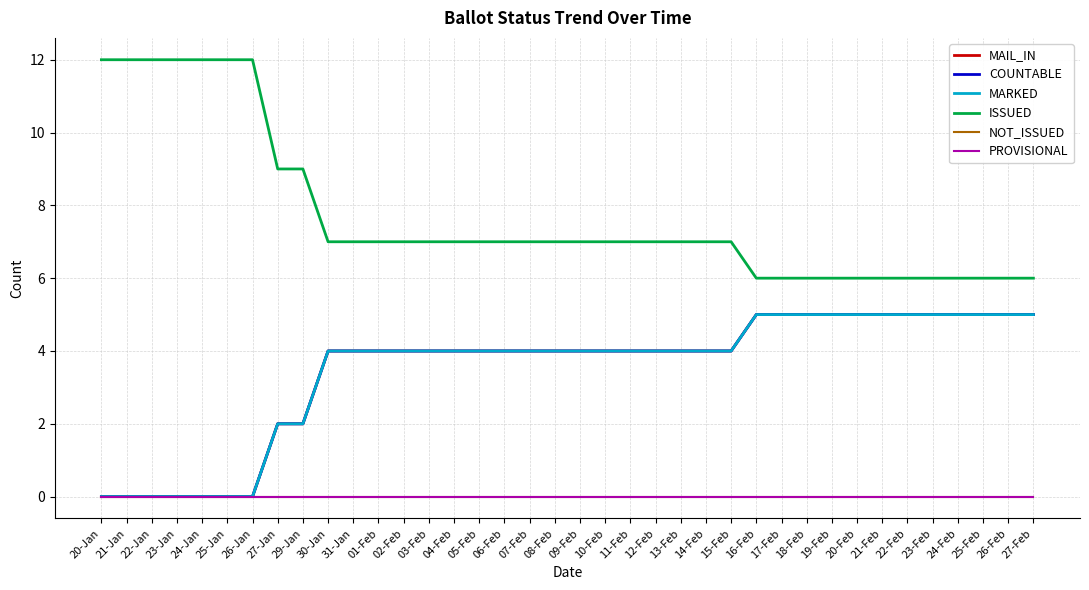

At which category is the sum across all series the highest?

16-Feb